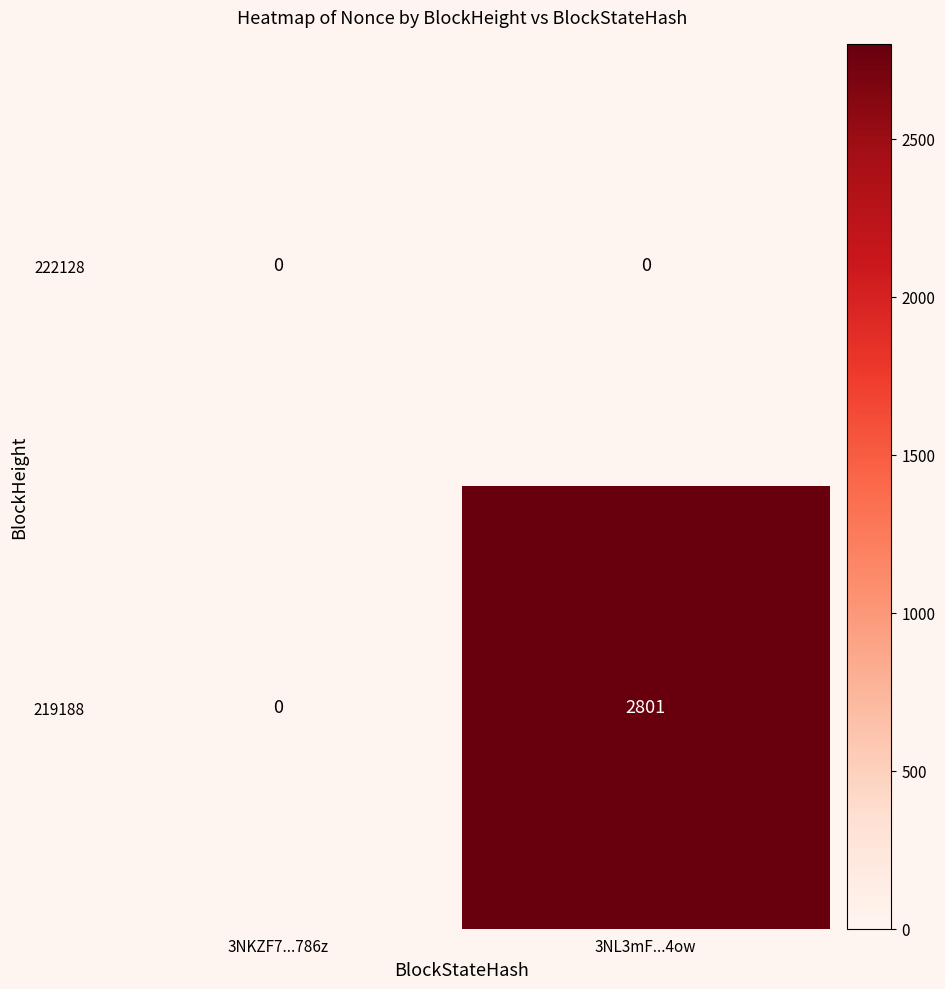

At how many categories does at least one series exceed 2171?

1